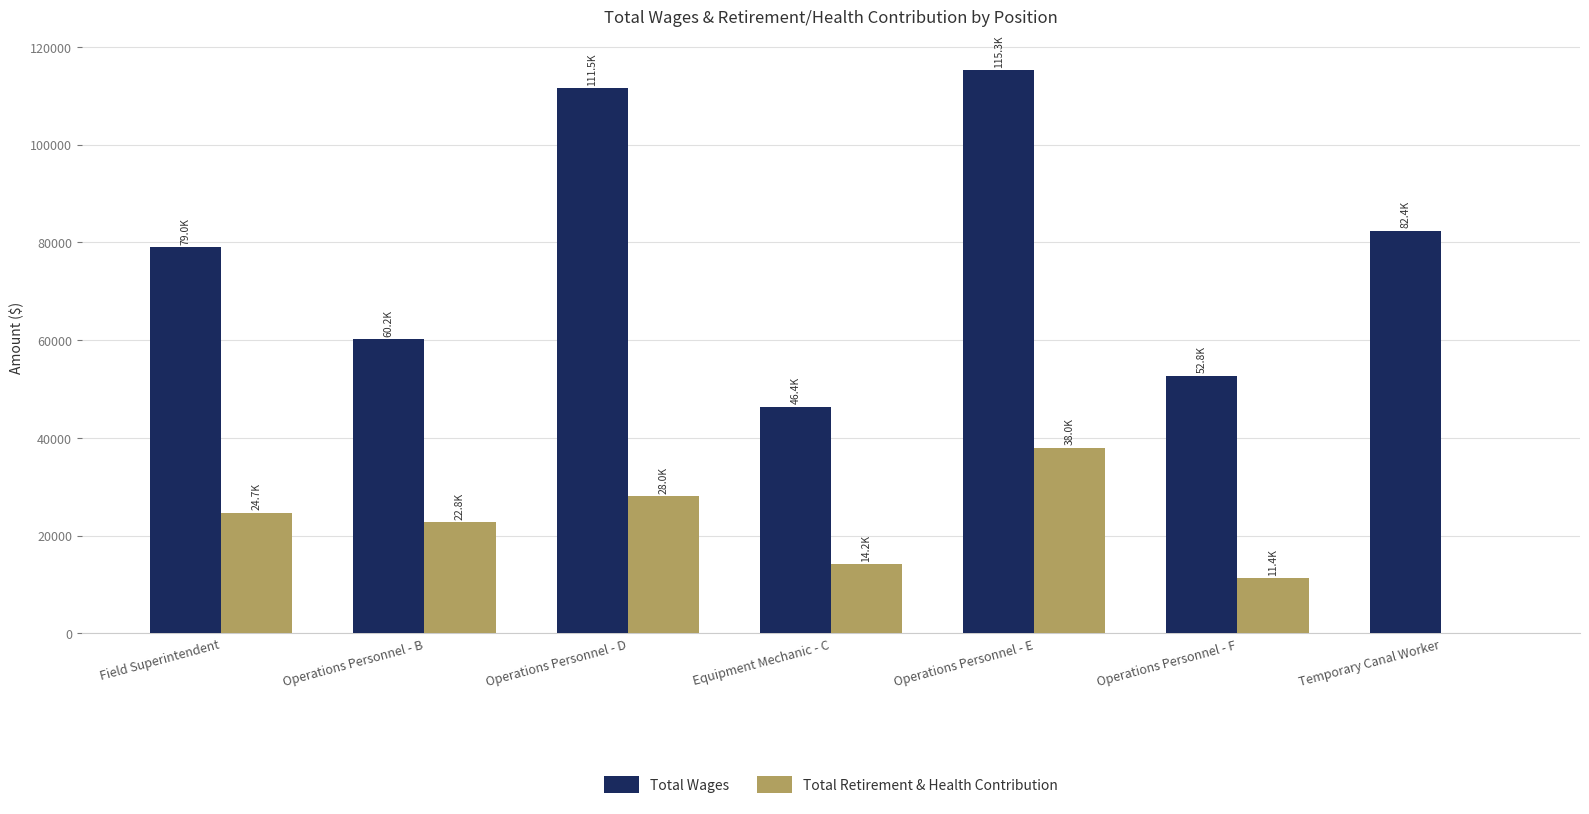

Is the value of Total Retirement & Health Contribution at Temporary Canal Worker greater than the value of Total Wages at Temporary Canal Worker?

No